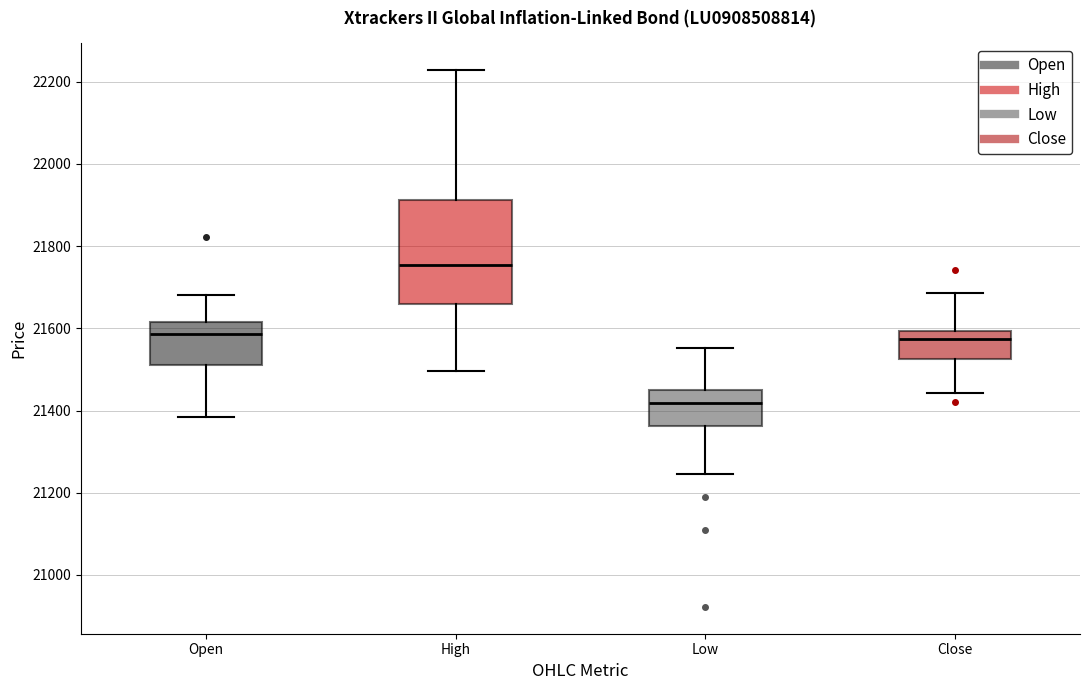

Comparing the boxes themselves (not the whiskers), which one is the tallest?

High